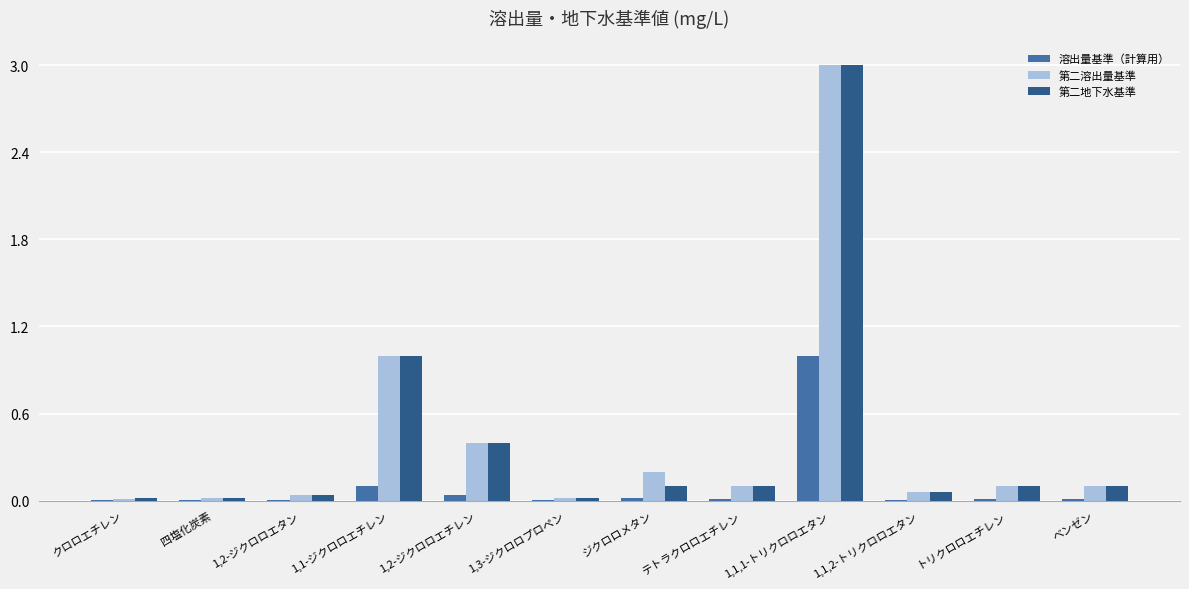

The 第二地下水基準 series shows 0.1 at ベンゼン. True or false?

True